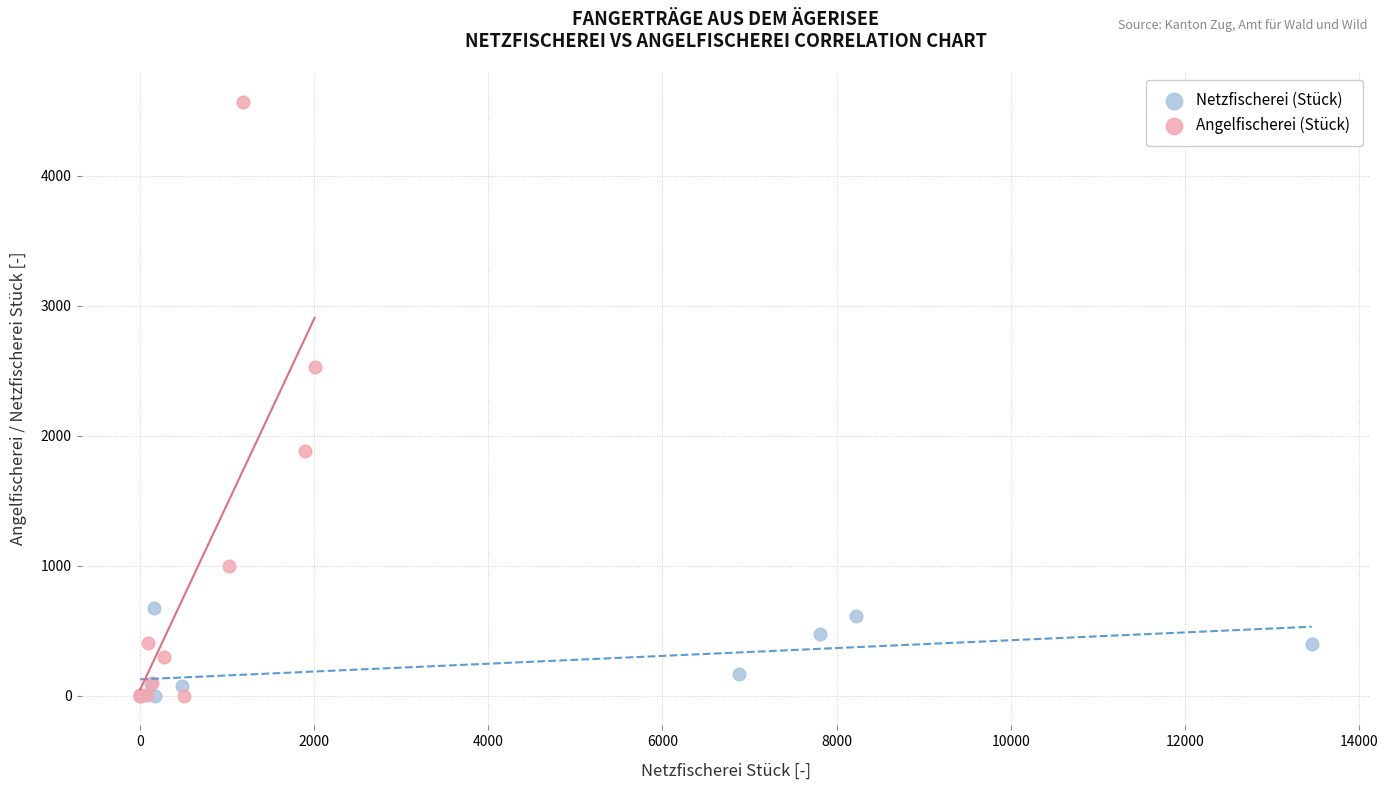

Which series contains the highest Y value?

Angelfischerei (Stück)